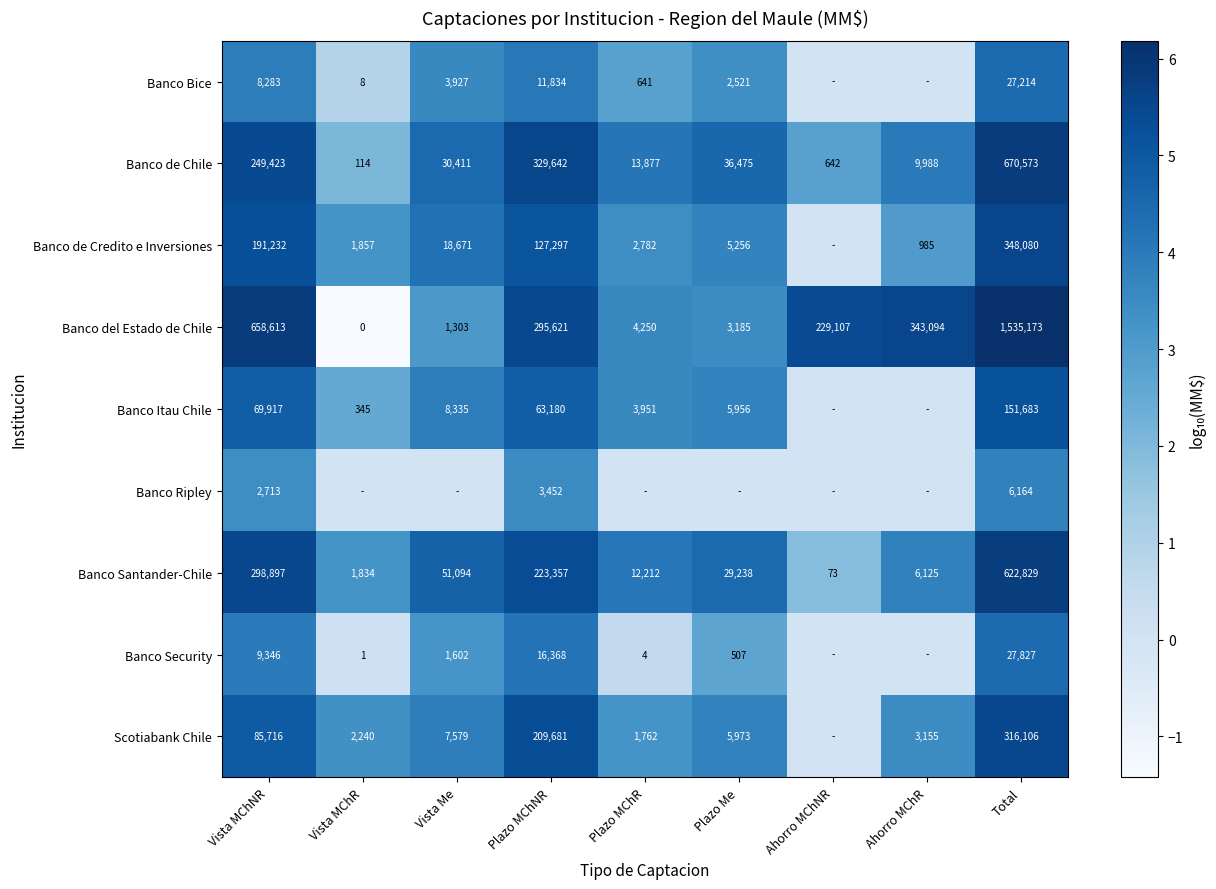

At which label does Banco de Chile reach its minimum?

Vista MChR